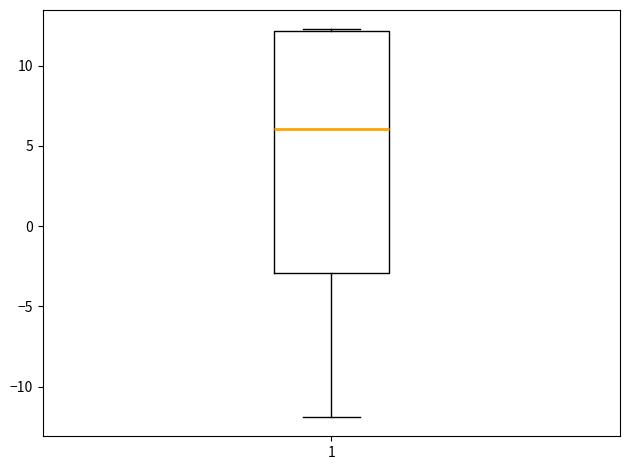

Read this box plot against the y-axis: the position of the median line, the range covered by the box, and the ends of both whiskers. The values are not printed on the chart, so give them approximately, as read against the axis.

median 6.0, box -3.0 to 12.0, whiskers -12.0 to 12.5